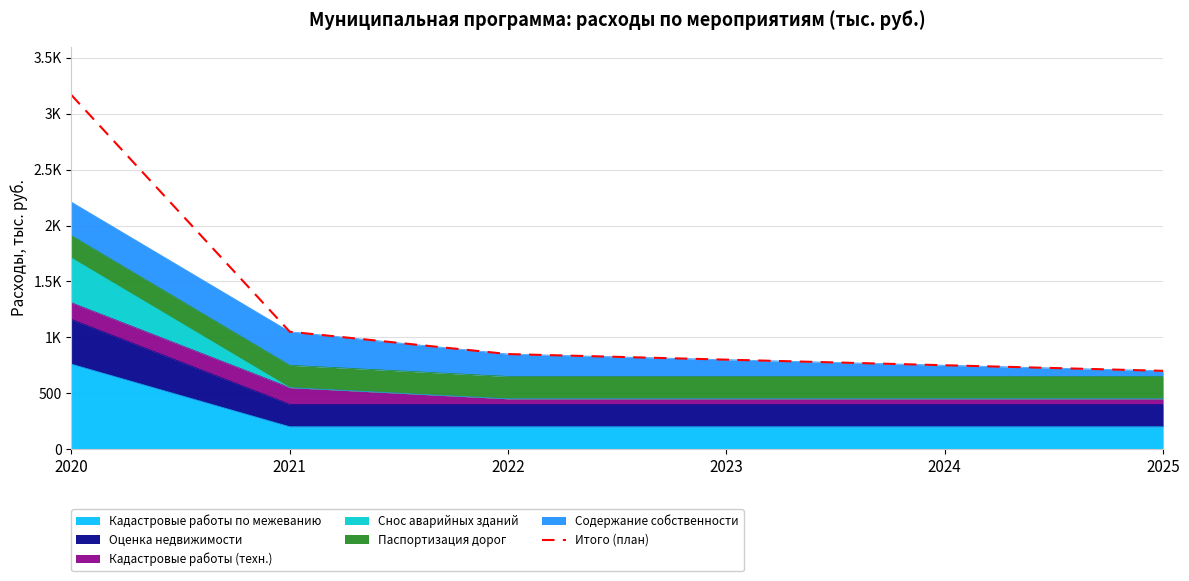

Approximately how many times larger is the value at 2020 compared to 2024?

4.2